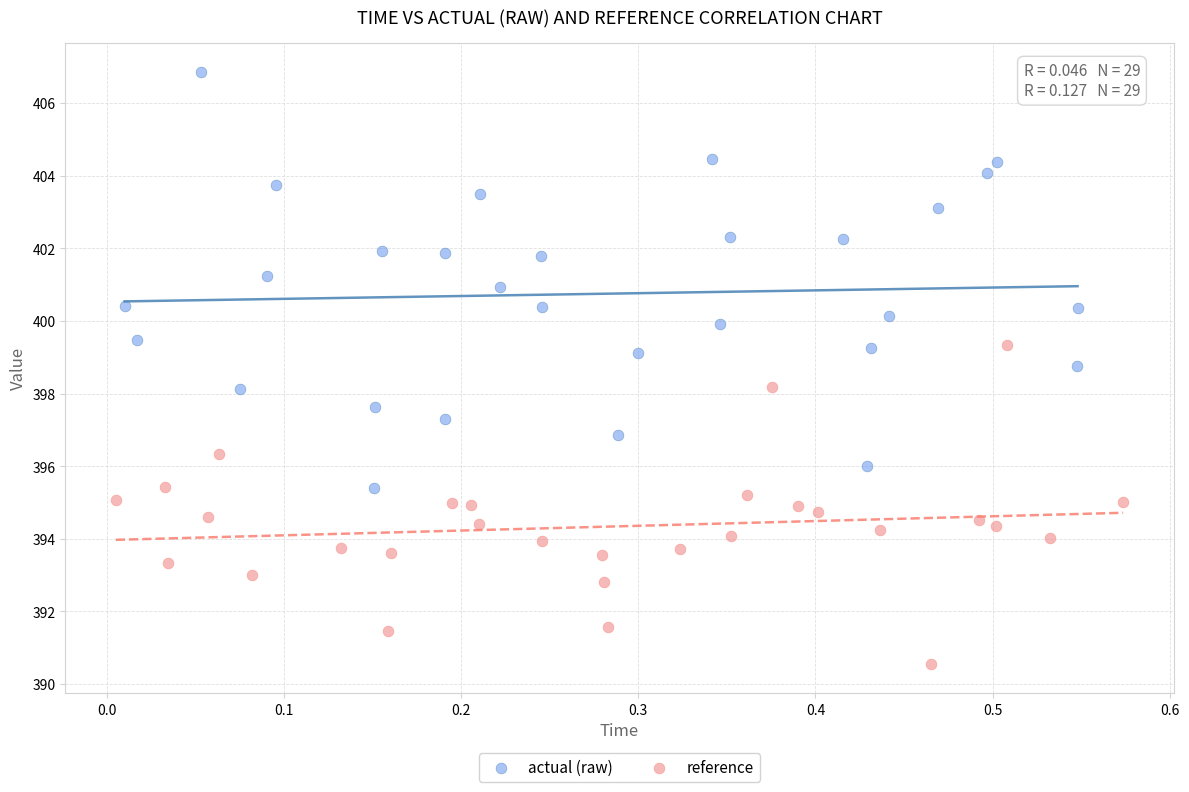

Which series has the largest Y range (max minus min)?

actual (raw)